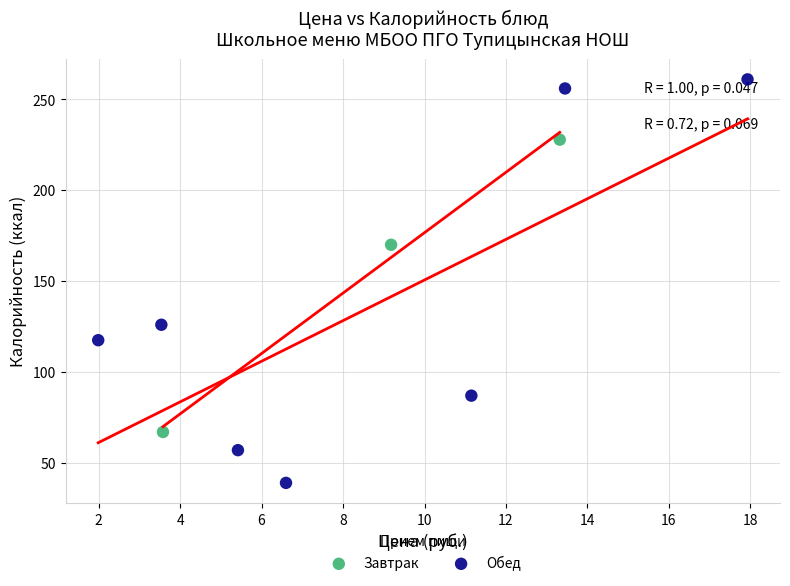

Which series contains the highest Y value?

Обед